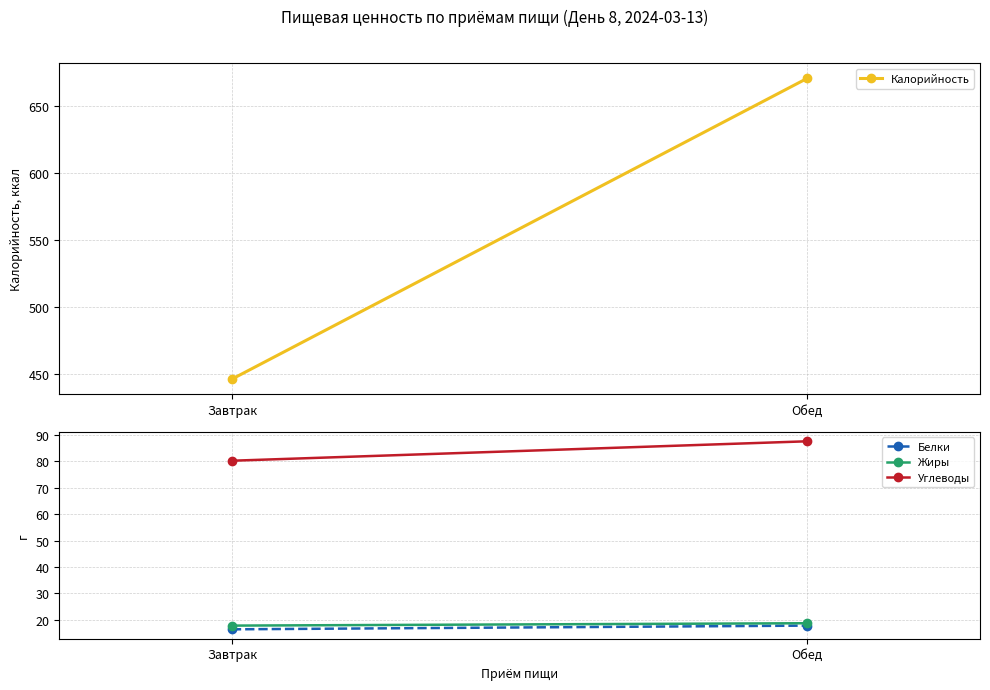

Where is Жиры nearest to the value 18?

Завтрак